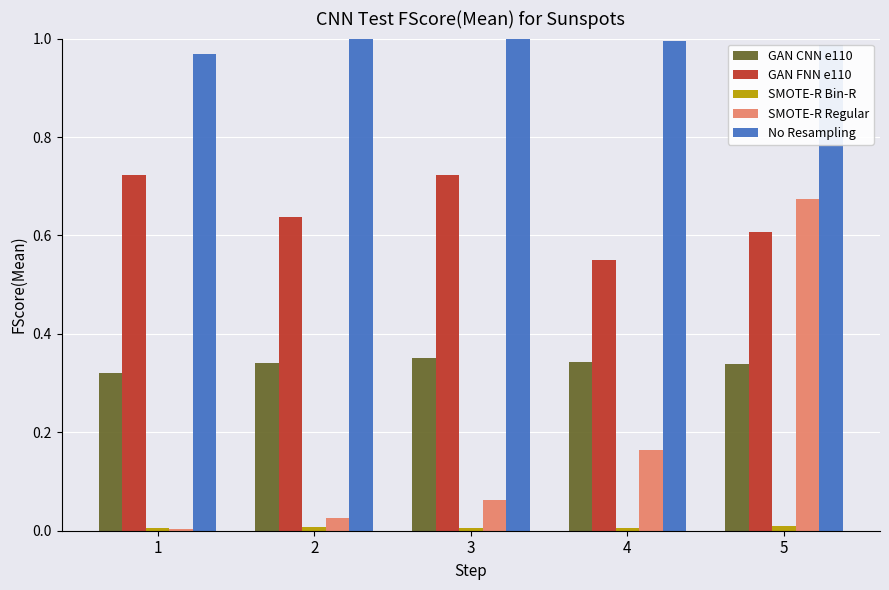

True or false: No Resampling has a value of 1.0 at 3.

True